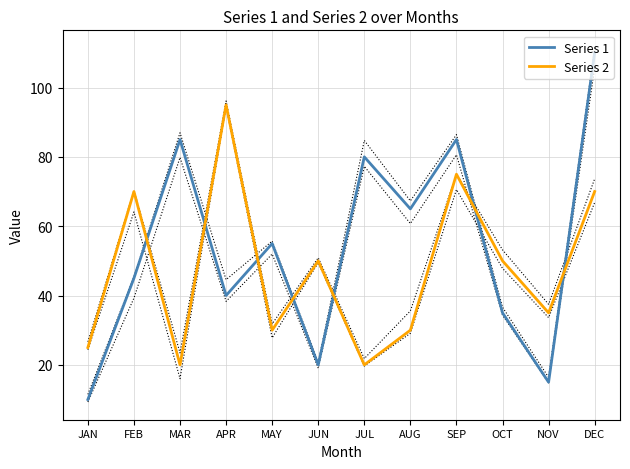

At SEP, list the series in order from smallest to largest.

Series 2, Series 1